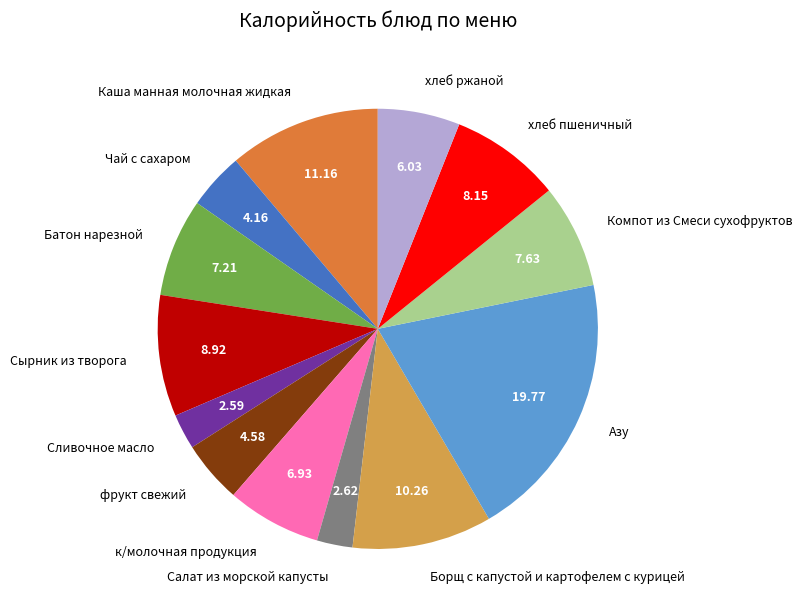

Do Салат из морской капусты and Чай с сахаром together represent more than half of the pie?

No